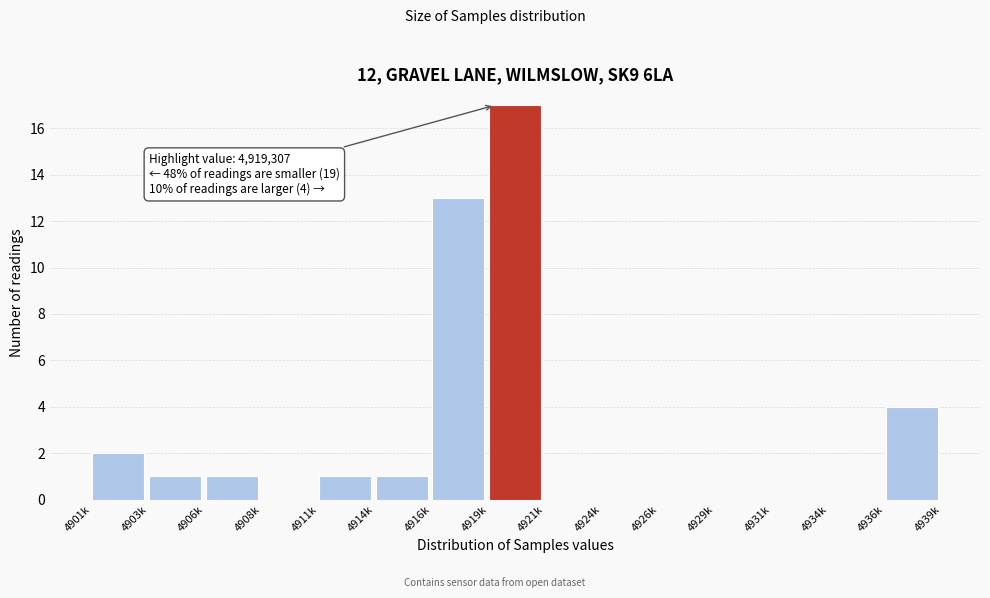

Reading right to left, extract all data points from this chart.

4936k=4	4934k=0	4931k=0	4929k=0	4926k=0	4924k=0	4921k=0	4919k=17	4916k=13	4914k=1	4911k=1	4908k=0	4906k=1	4903k=1	4901k=2